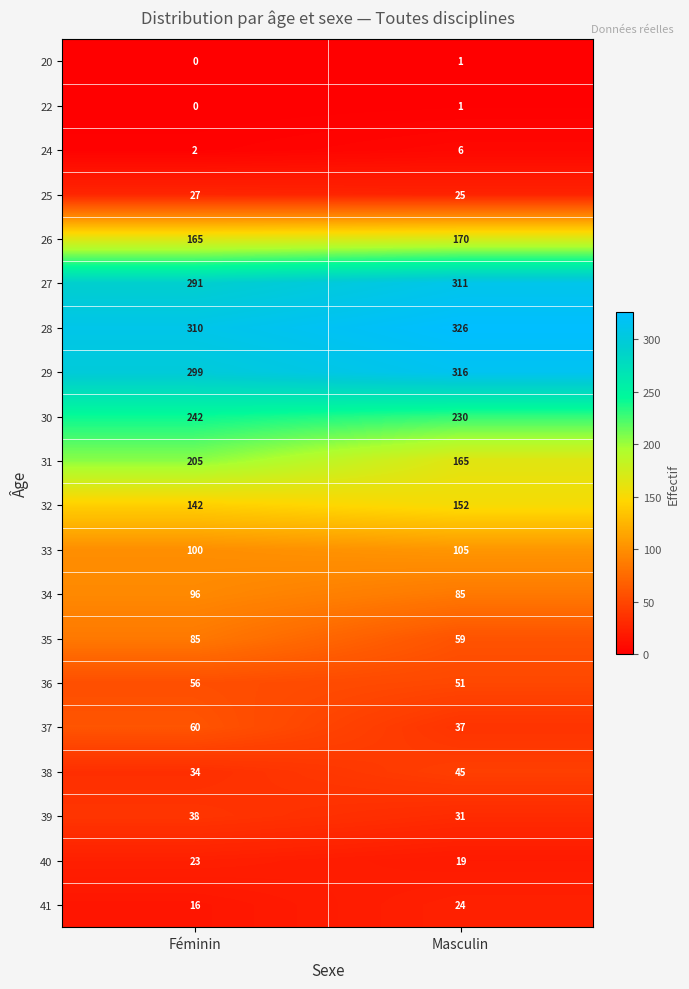

Rank the categories by 31 value from highest to lowest.

Féminin, Masculin